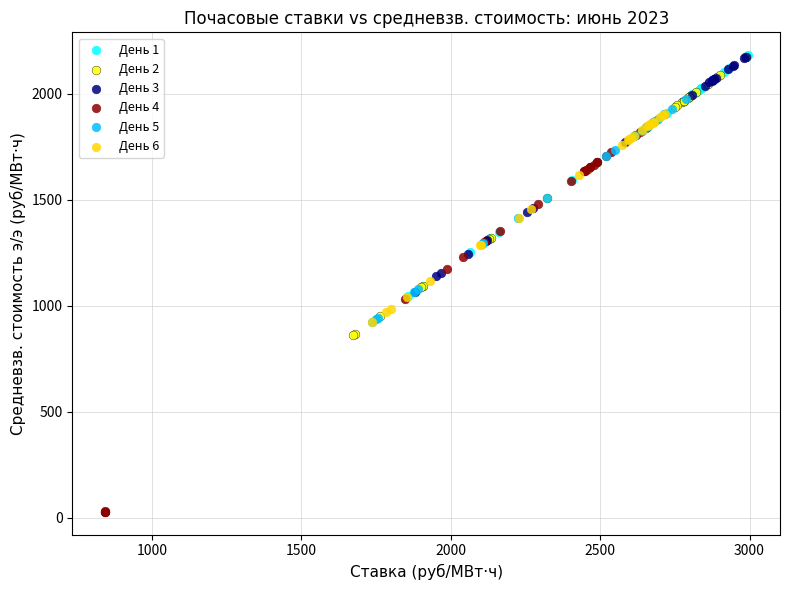

What are all the series names shown in the legend?

День 1, День 2, День 3, День 4, День 5, День 6